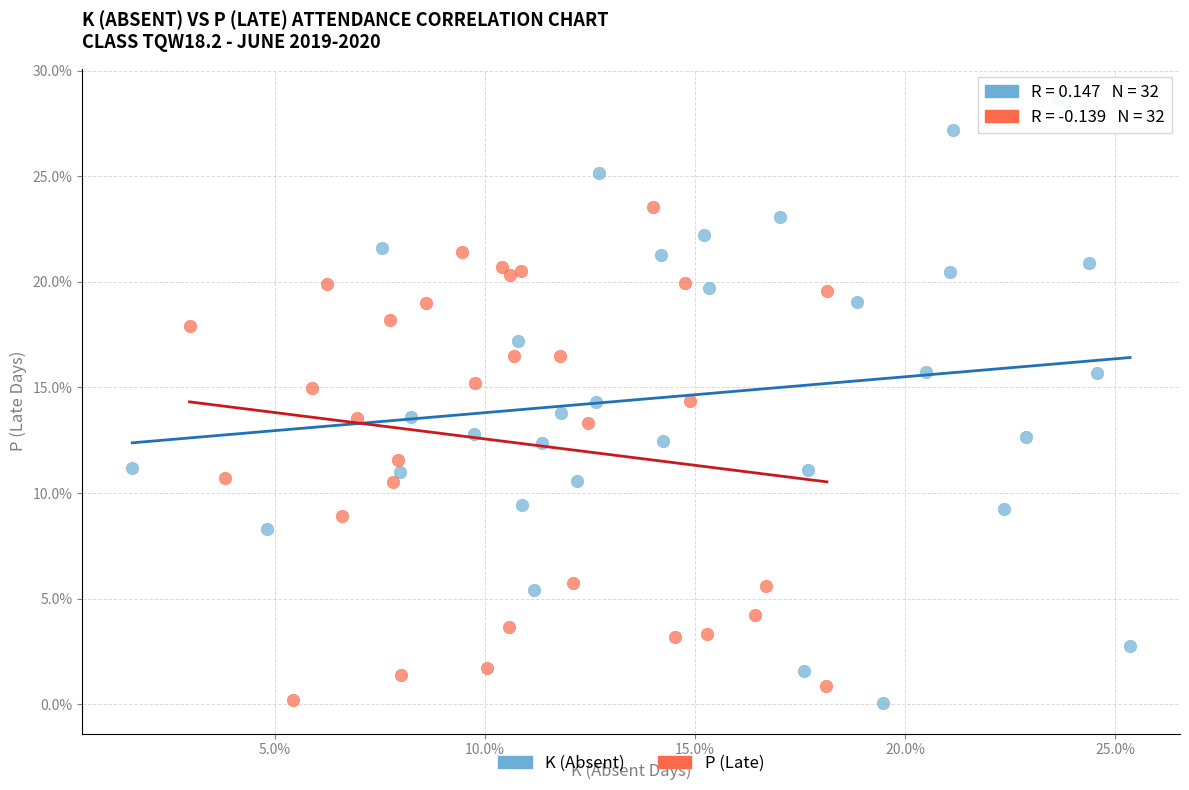

Which series has the widest spread of Y values?

K (Absent)